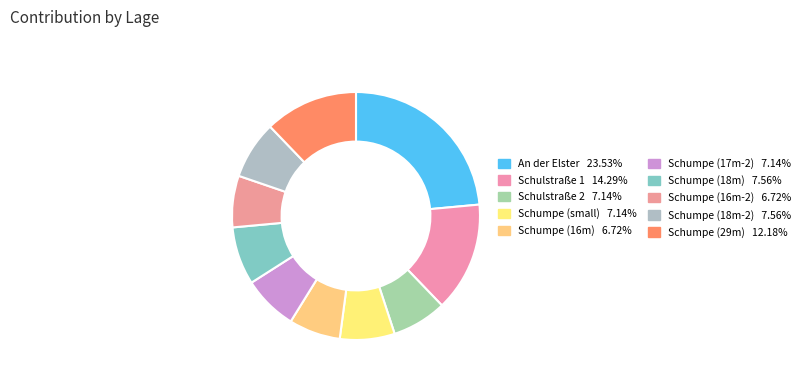

How many segments does this pie chart have?

10